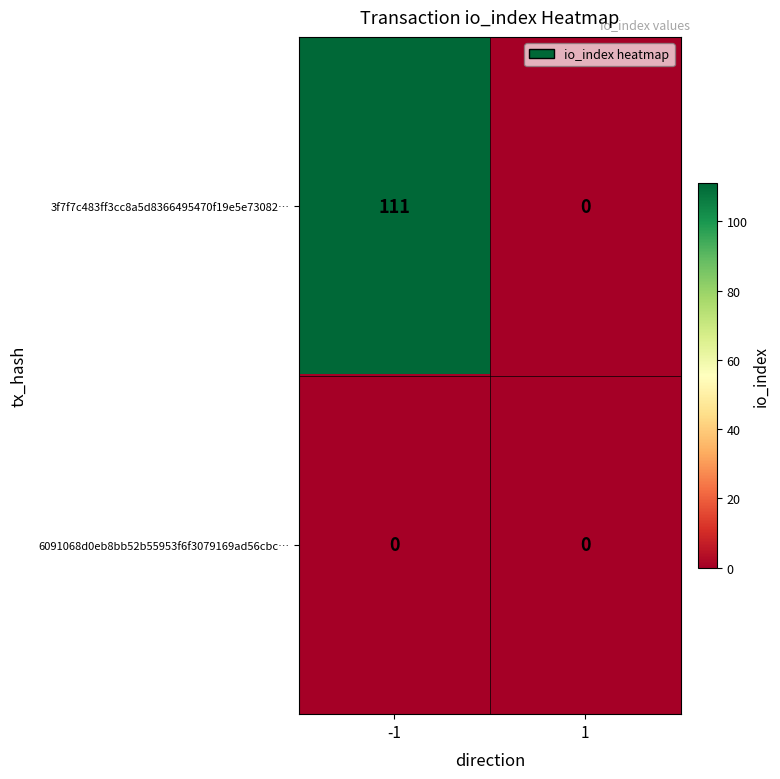

What is the maximum value shown in the chart?

111